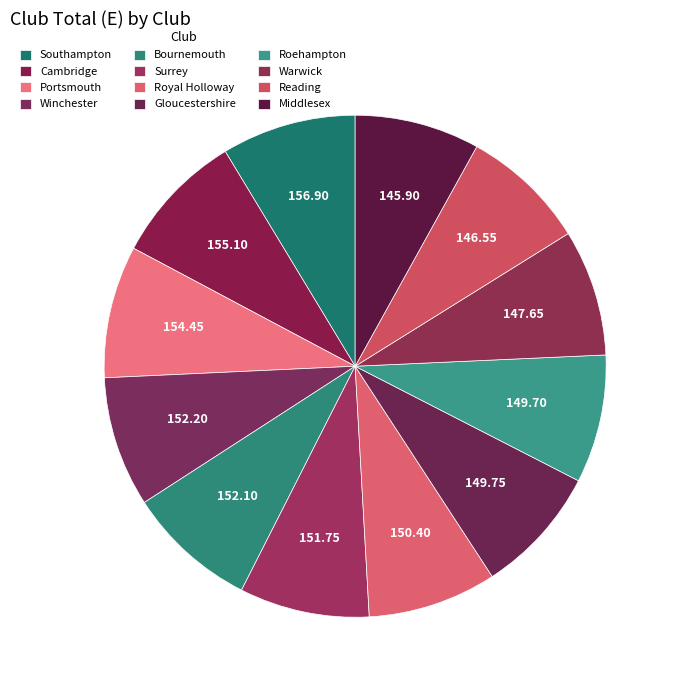

Which category has the smallest portion of the pie?

Middlesex